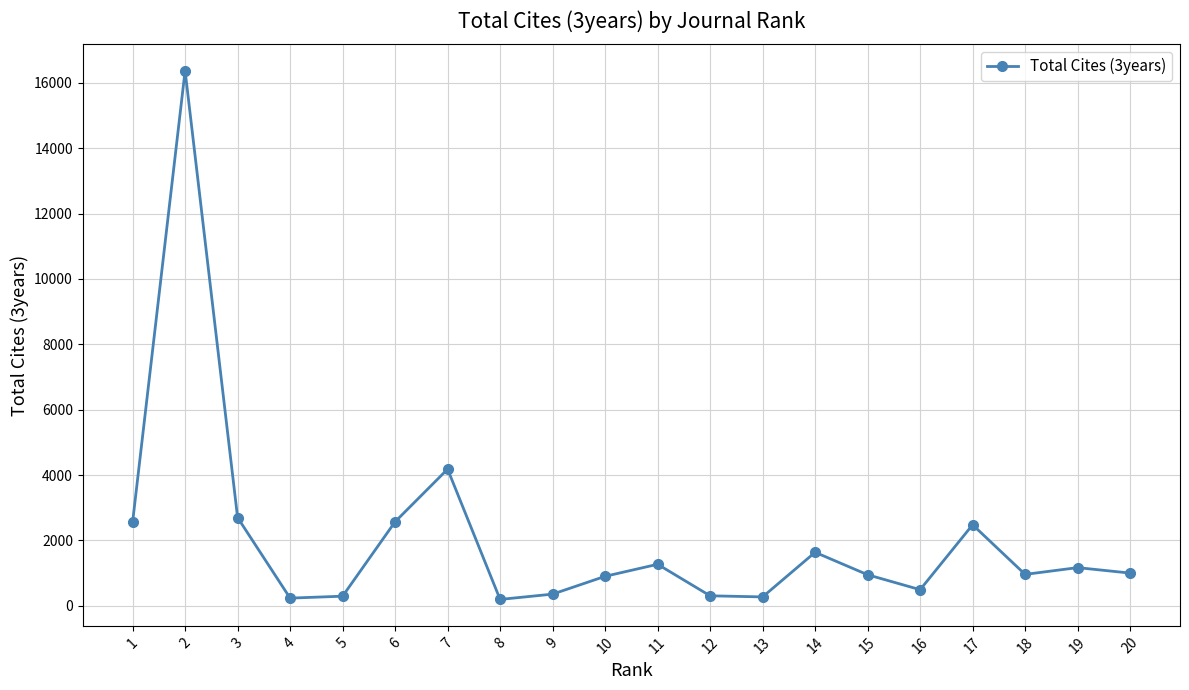

How many lines are shown in the chart?

1